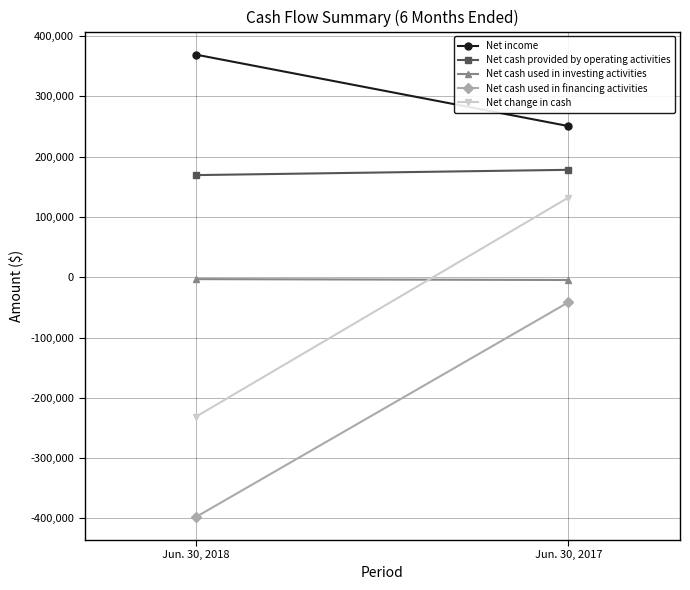

At which category is the sum across all series the highest?

Jun. 30, 2017